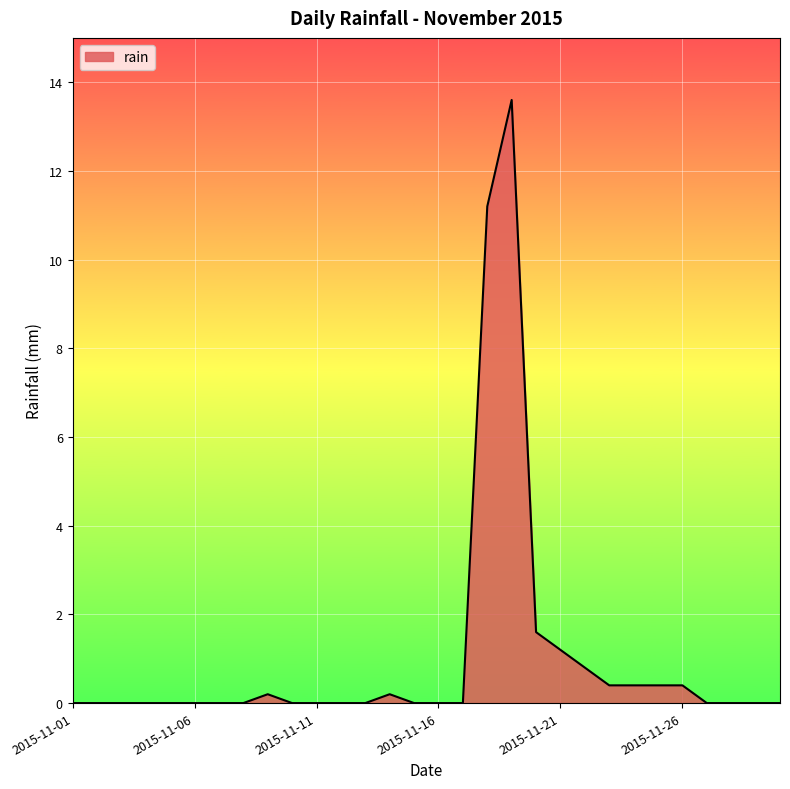

What is the maximum value shown in the chart?

13.6